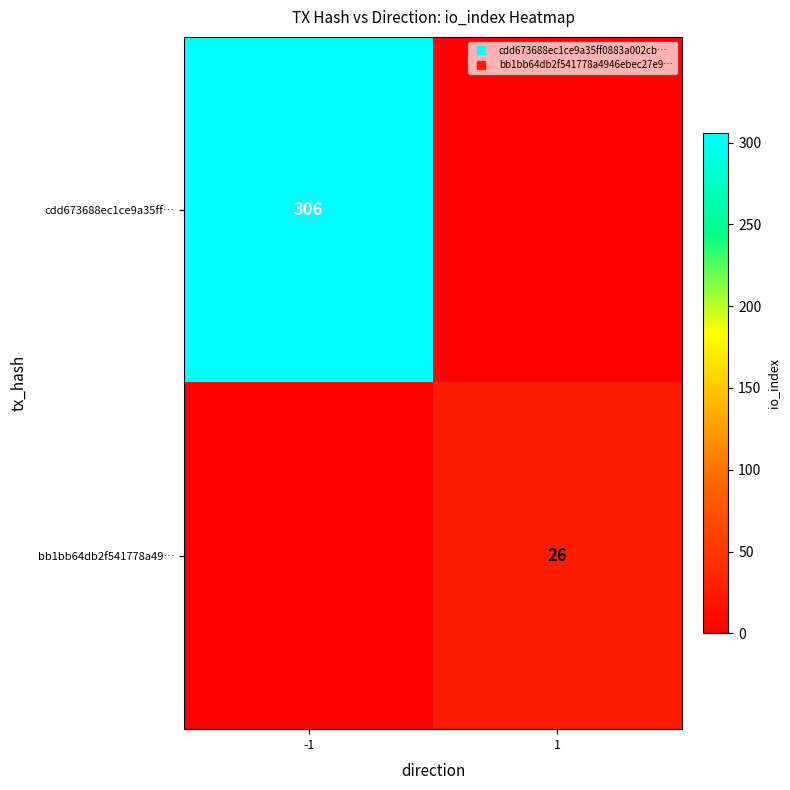

How many data points in bb1bb64db2f541778a49… are less than 26?

1